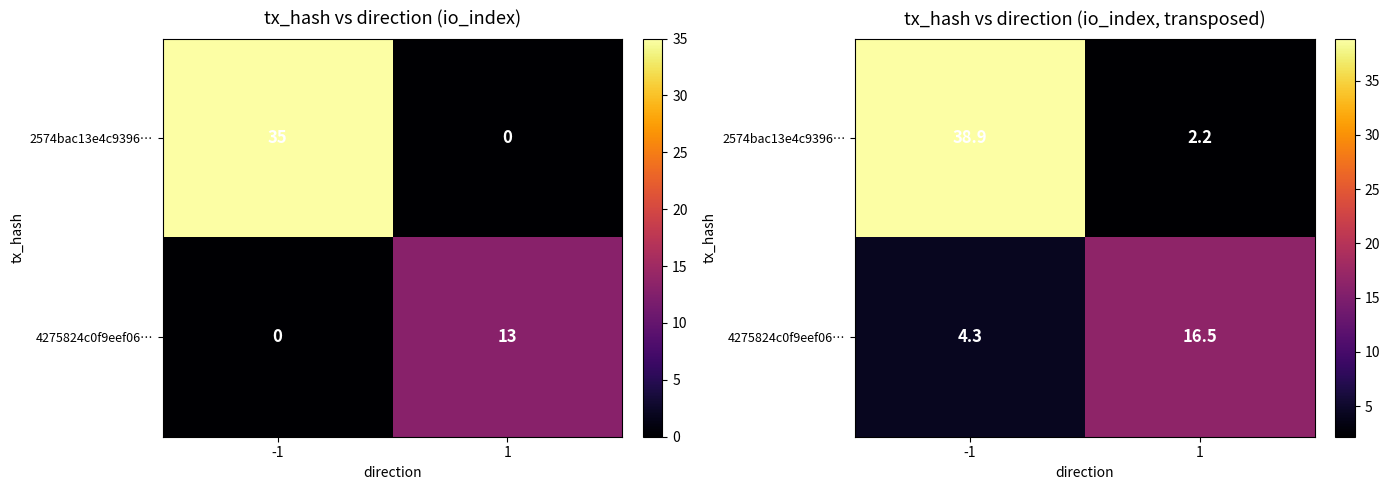

Is the value of 2574bac13e4c9396… at 1 greater than the value of 4275824c0f9eef06… at 1?

No